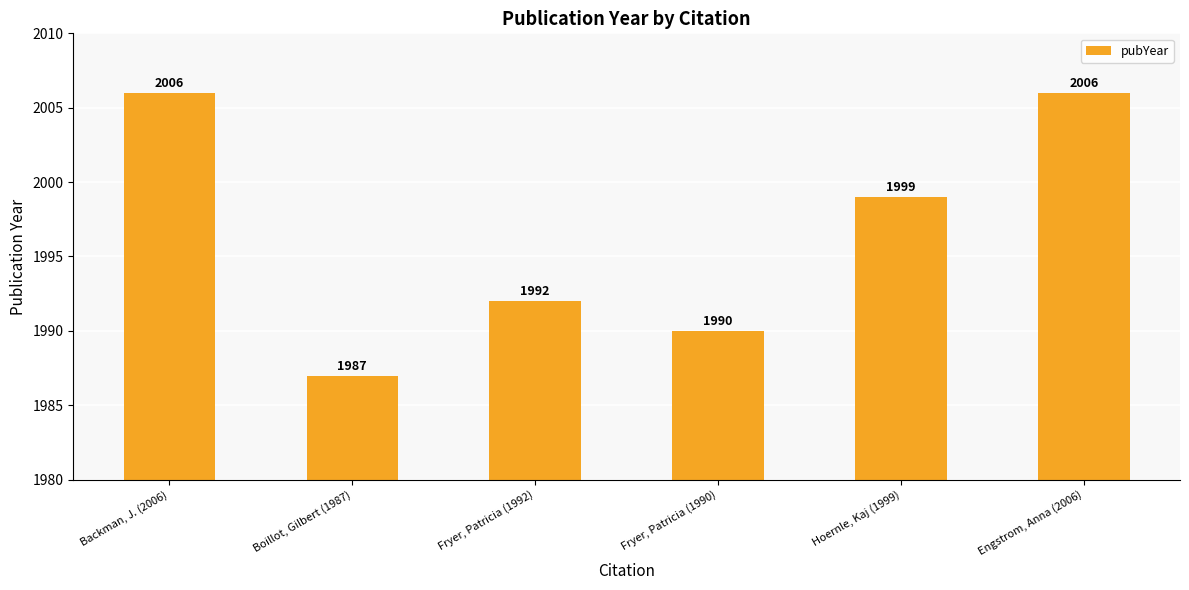

Are the bars horizontal?

No